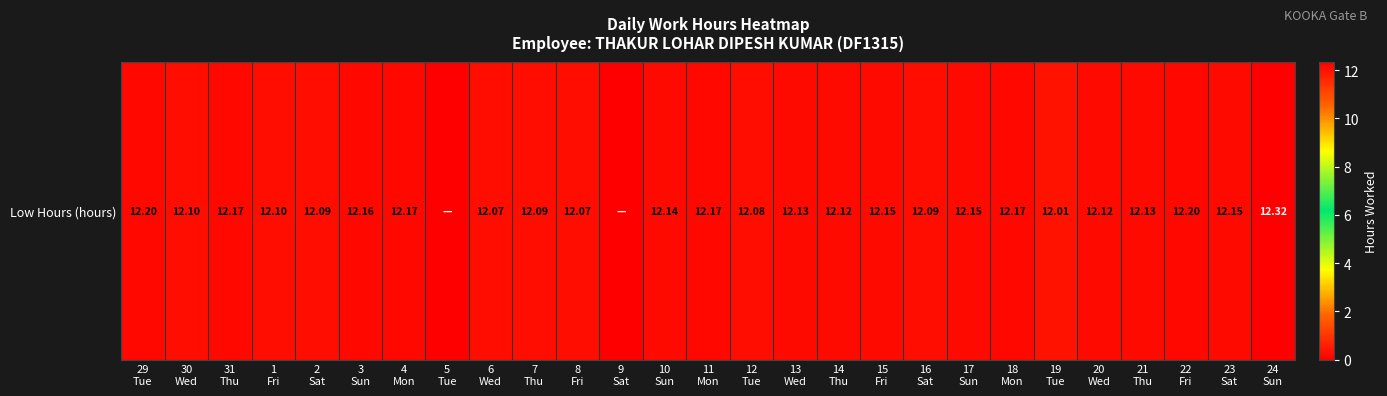

The value at 4
Mon is 21.6. True or false?

False